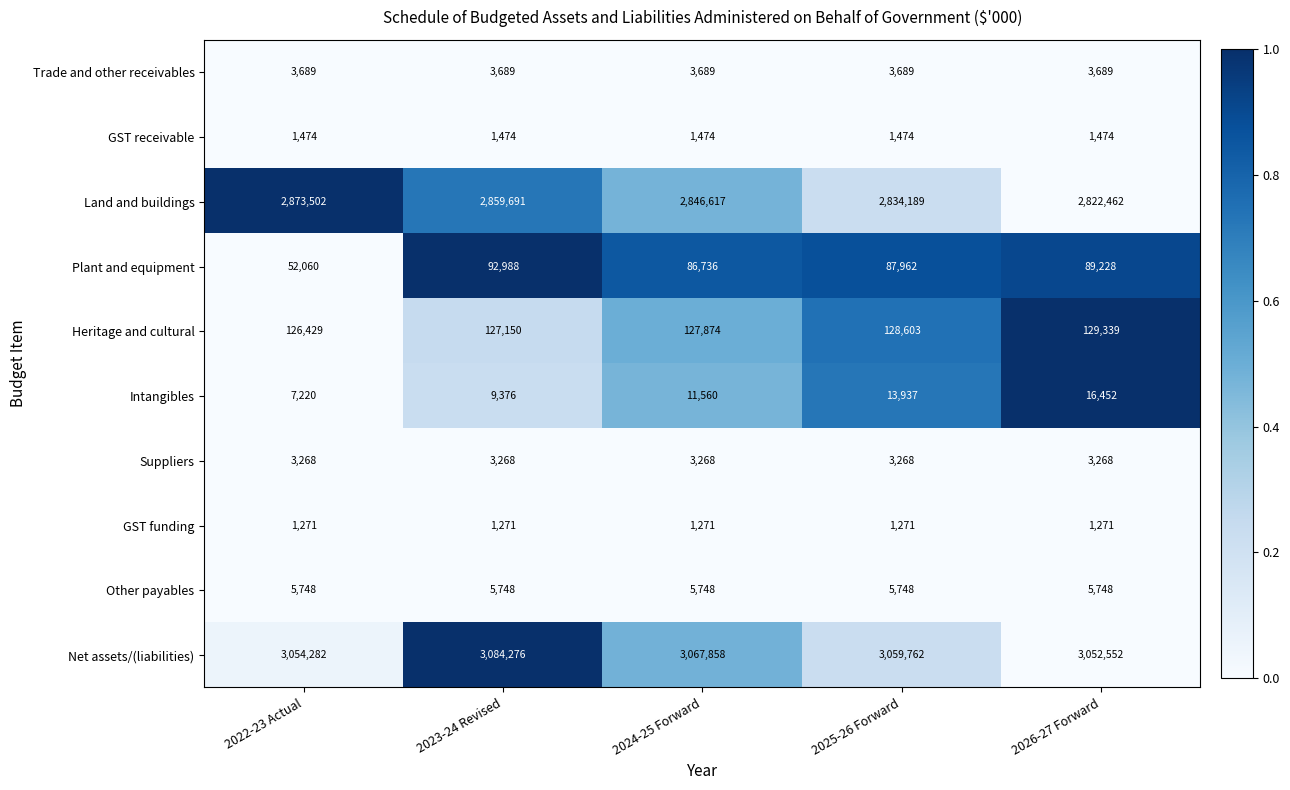

The value of Net assets/(liabilities) at 2022-23 Actual is 3054282. True or false?

True